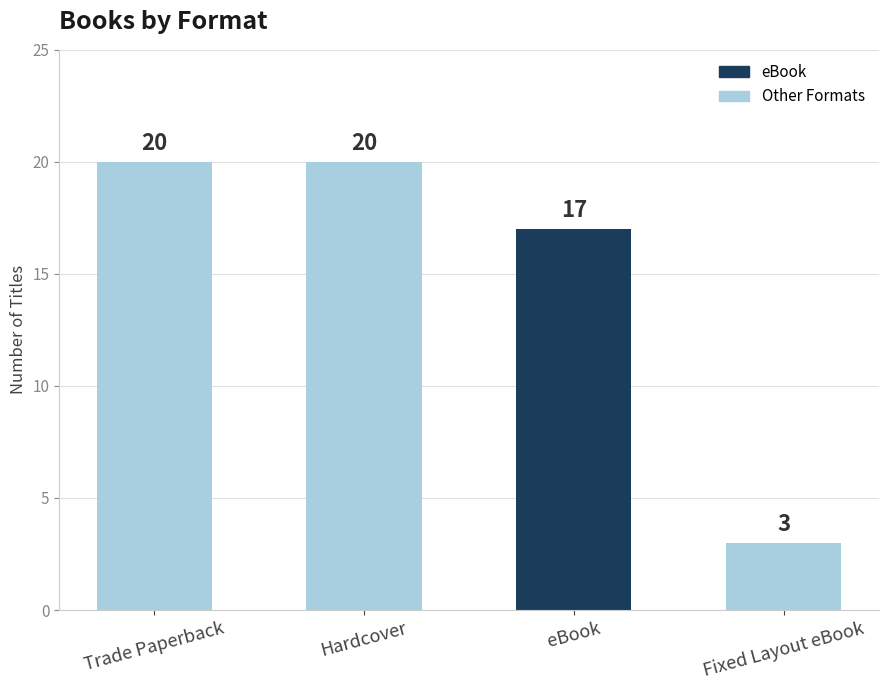

True or false: the data shows 4 at Fixed Layout eBook.

False